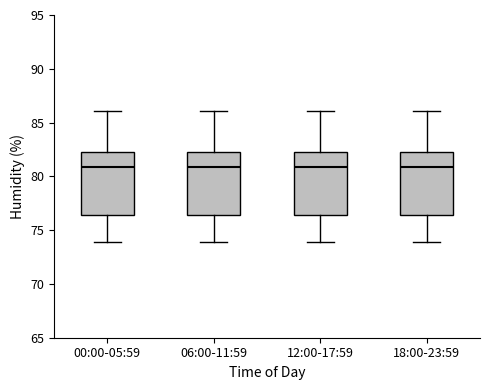

Reading left to right, transcribe this box plot: for each box, give where its median line is, the range the box spans, and where its two whiskers end, as read against the y-axis. The values are not printed on the chart, so give them approximately, as read against the axis.

00:00-05:59: median 81.0, box 76.5 to 82.5, whiskers 74.0 to 86.0
06:00-11:59: median 81.0, box 76.5 to 82.5, whiskers 74.0 to 86.0
12:00-17:59: median 81.0, box 76.5 to 82.5, whiskers 74.0 to 86.0
18:00-23:59: median 81.0, box 76.5 to 82.5, whiskers 74.0 to 86.0